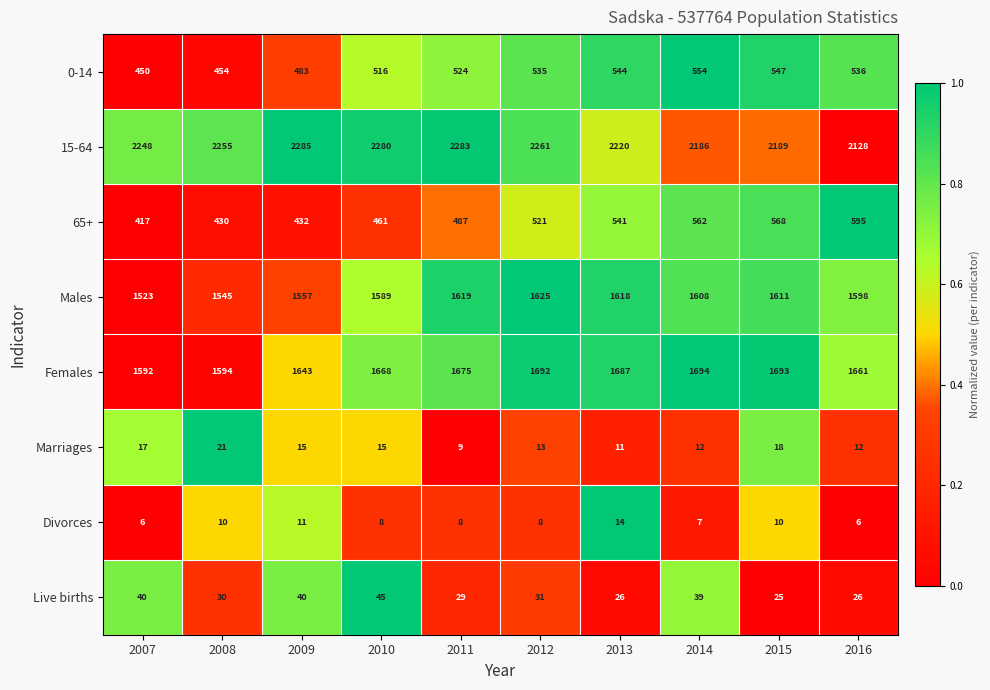

List the series in order of their peak value, lowest first.

Divorces, Marriages, Live births, 0-14, 65+, Males, Females, 15-64